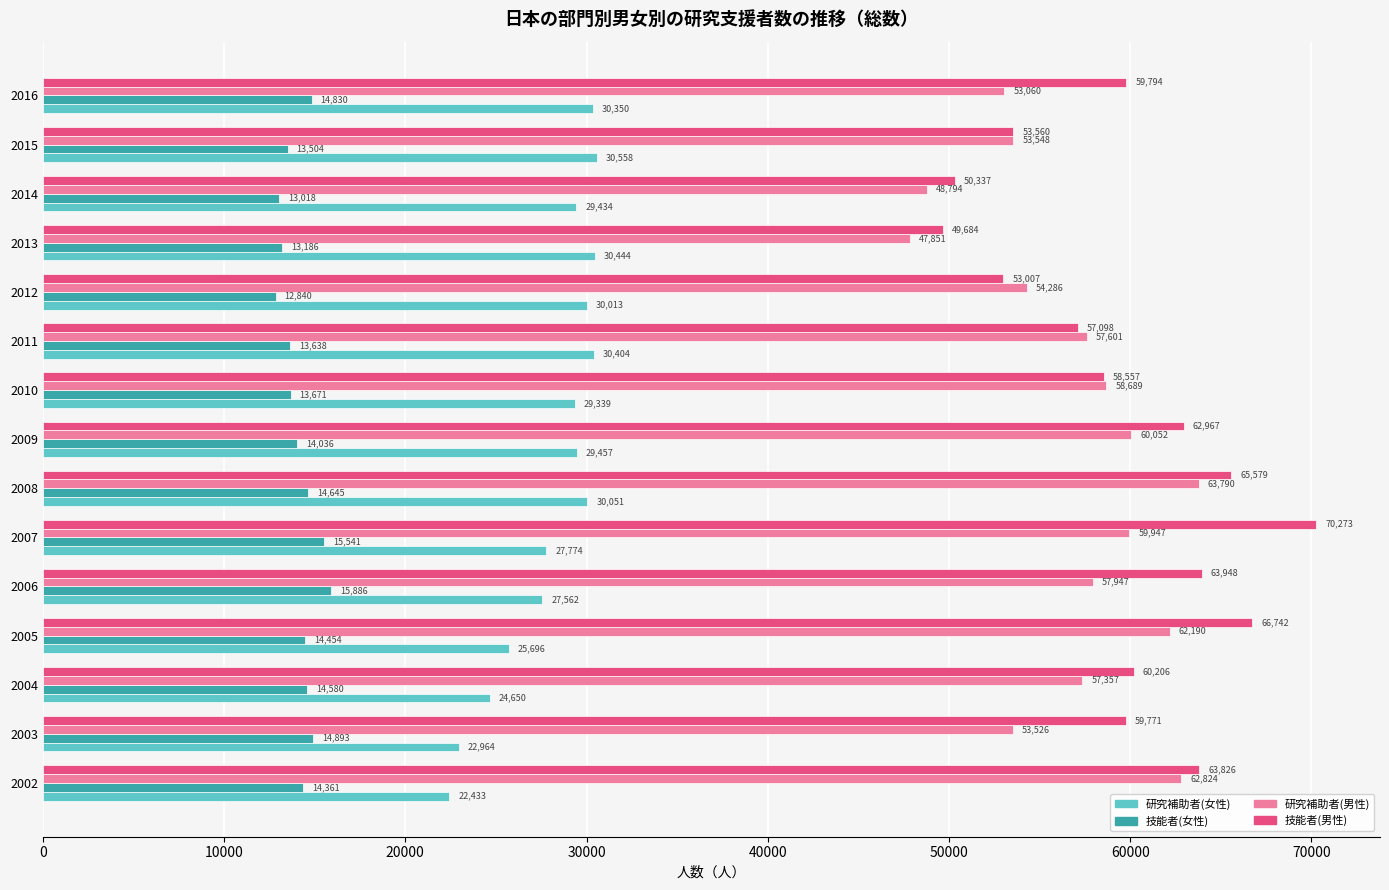

How many categories are shown in the chart?

15